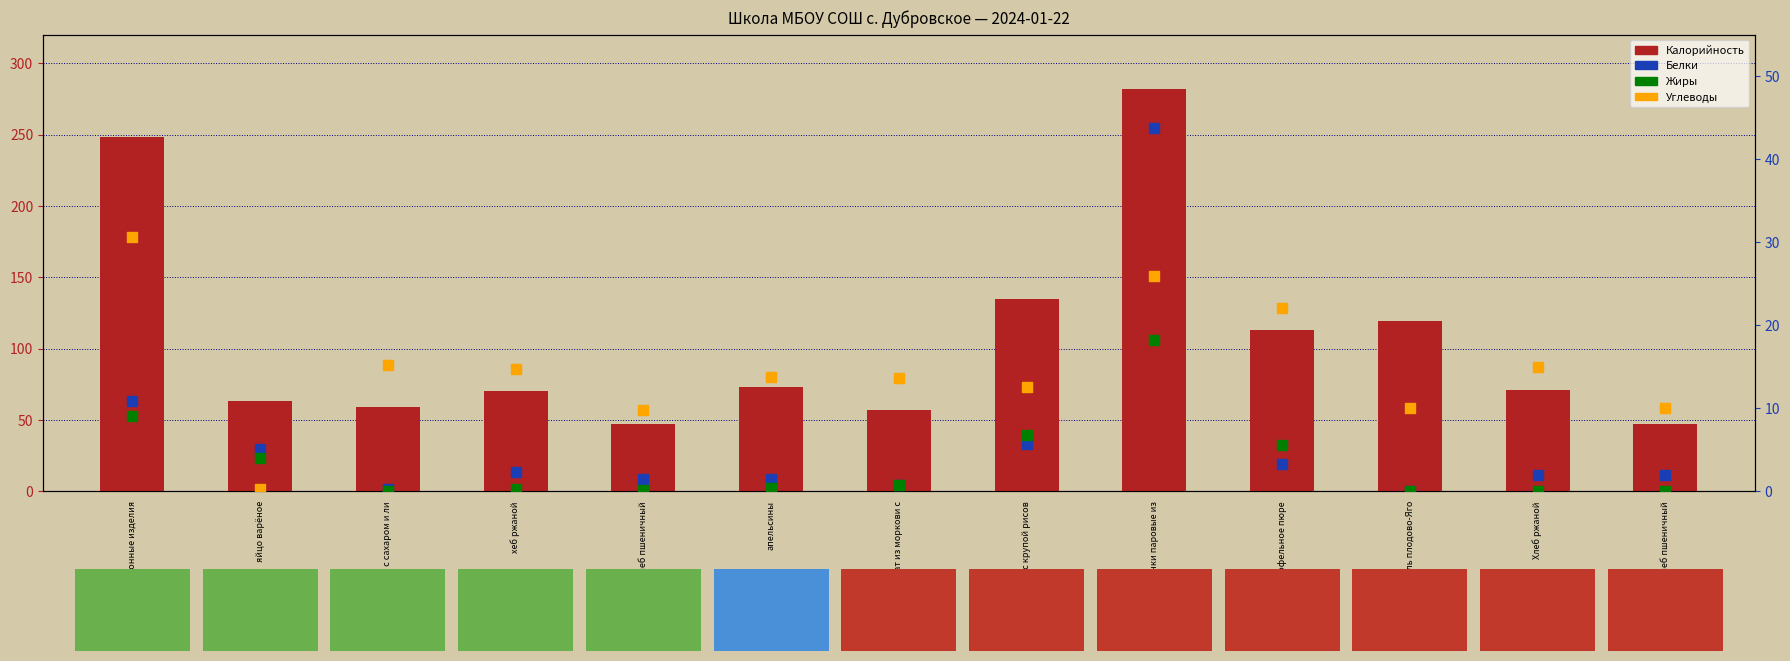

At which category is the sum across all series the highest?

Биточки паровые из